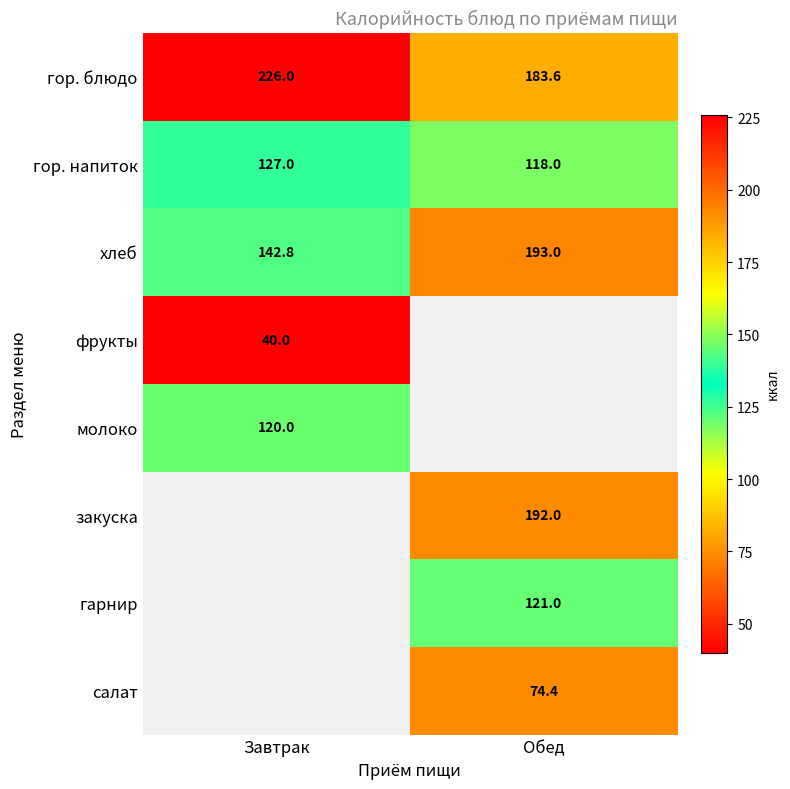

What is the average value of the хлеб series?

167.9